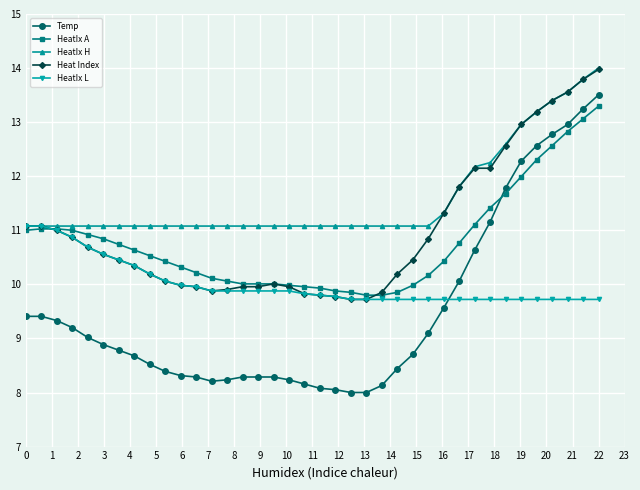

Which series has the largest total across all categories?

HeatIx H